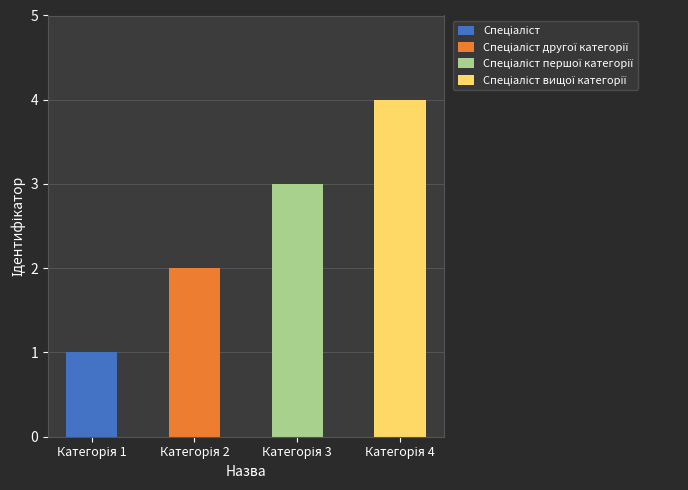

Where is the data nearest to the value 2?

Спеціаліст другої категорії